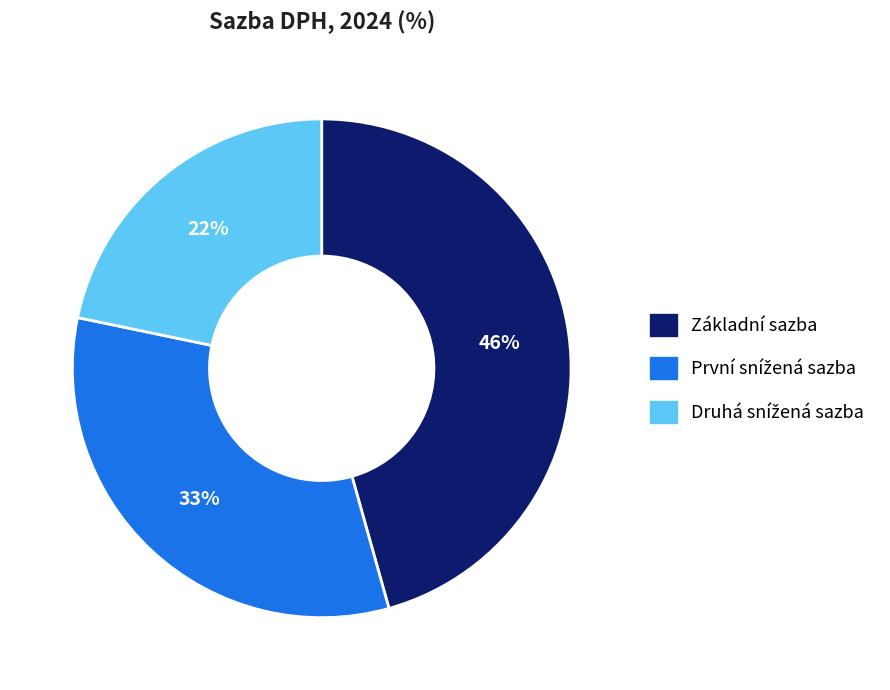

What is the largest slice in the pie chart?

Základní sazba